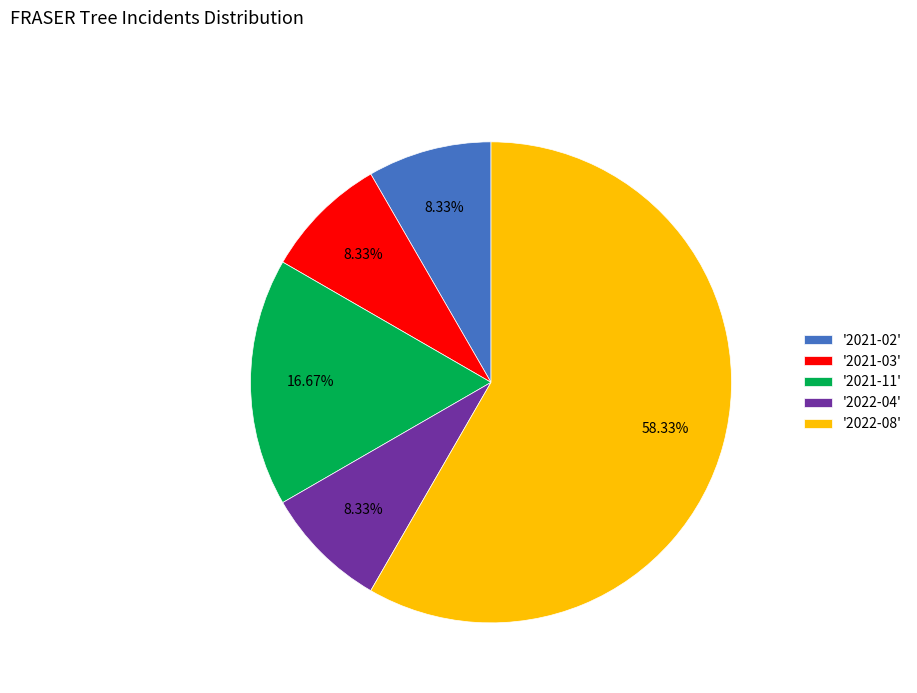

Do '2021-02' and '2021-03' together represent more than half of the pie?

No